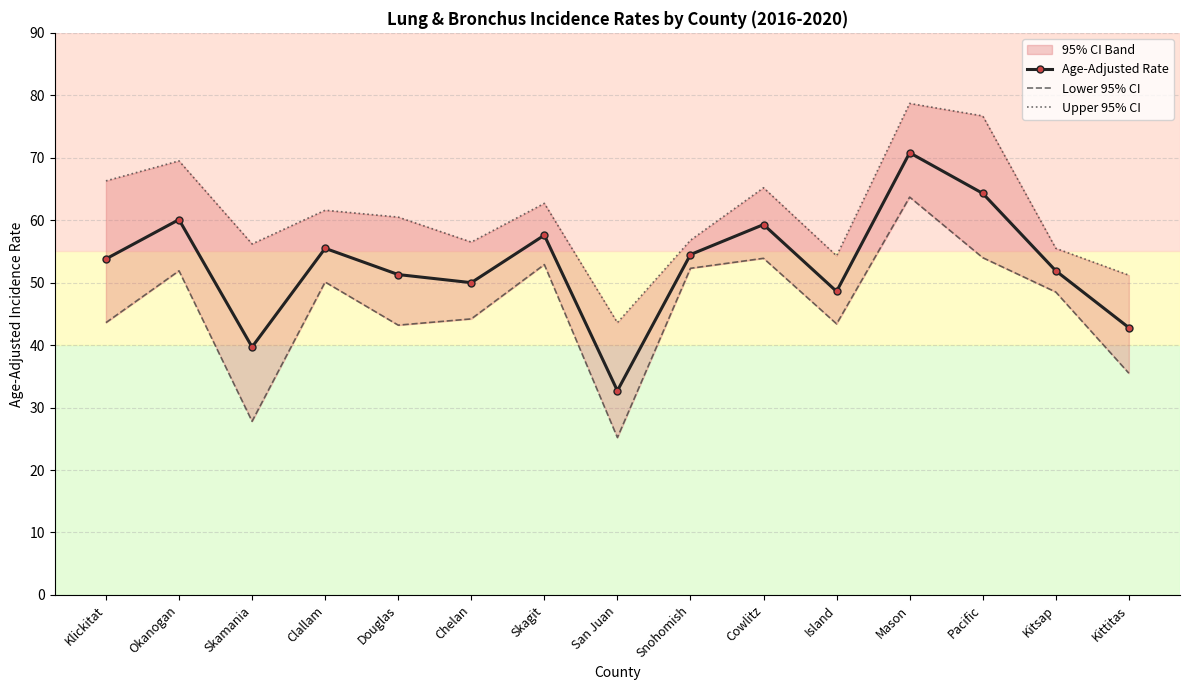

What is the maximum value for Lower 95% CI?

63.7